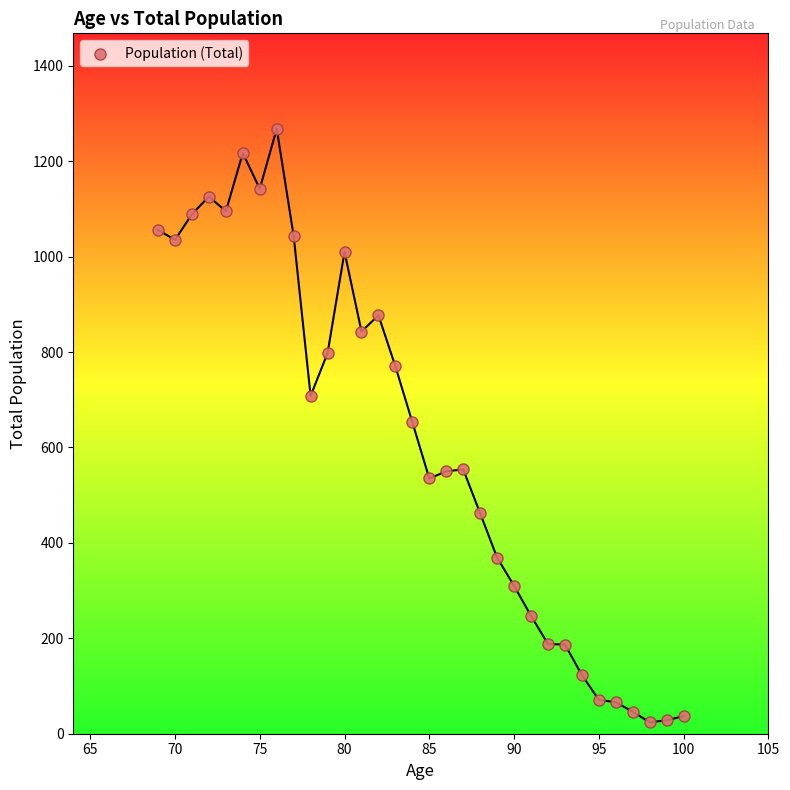

What is the range of Y values (max minus min)?

1244